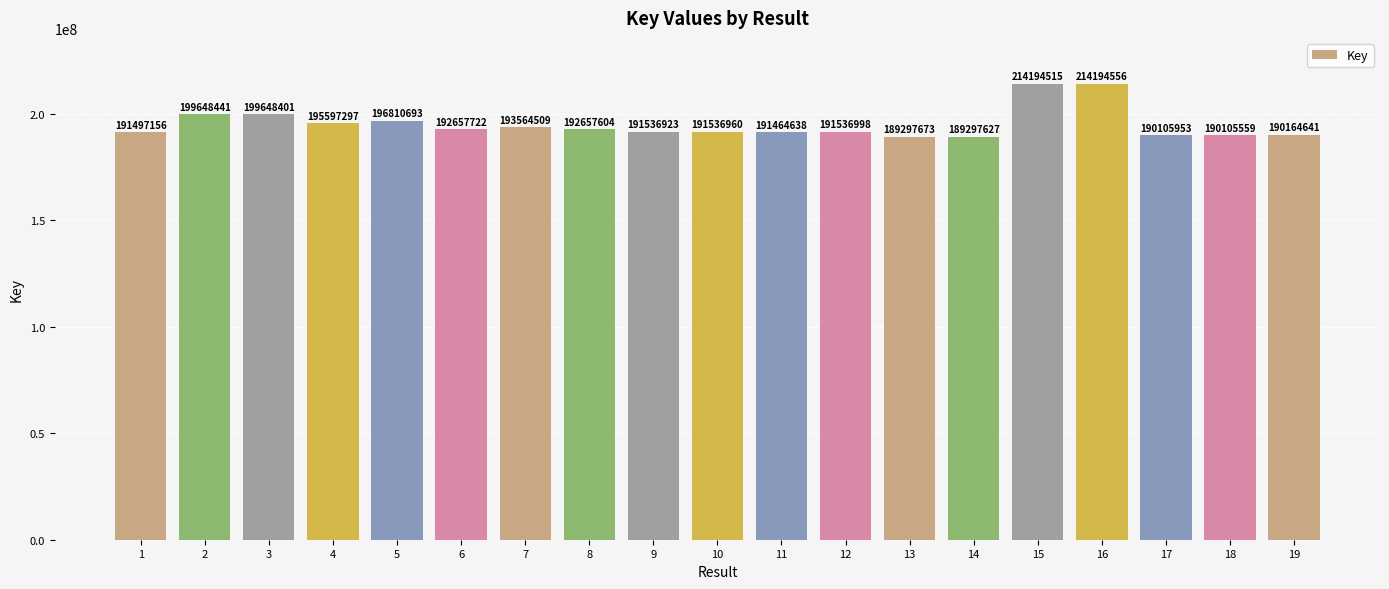

What is the maximum value shown in the chart?

214194556